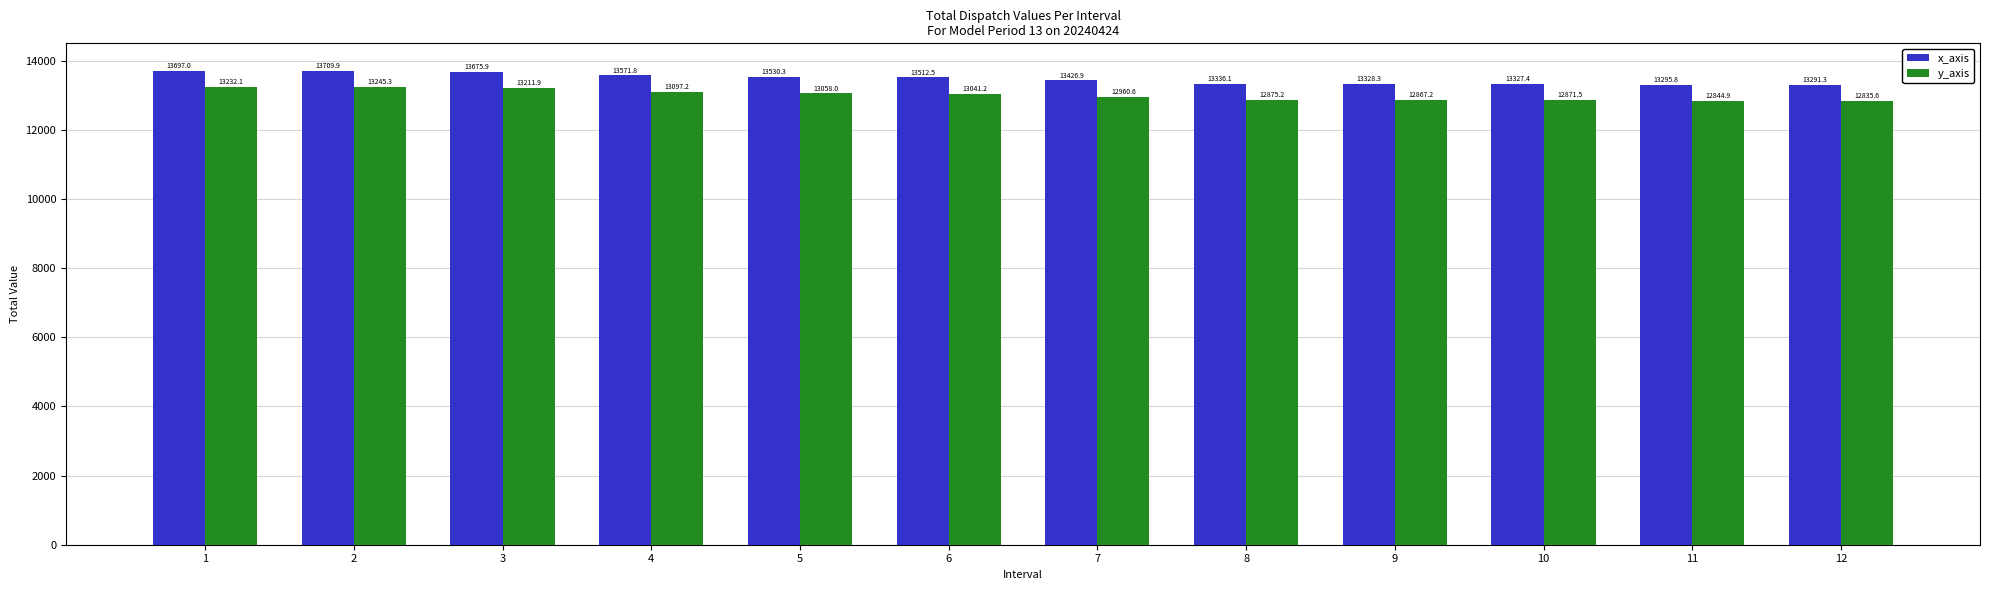

Does the chart contain stacked bars?

No